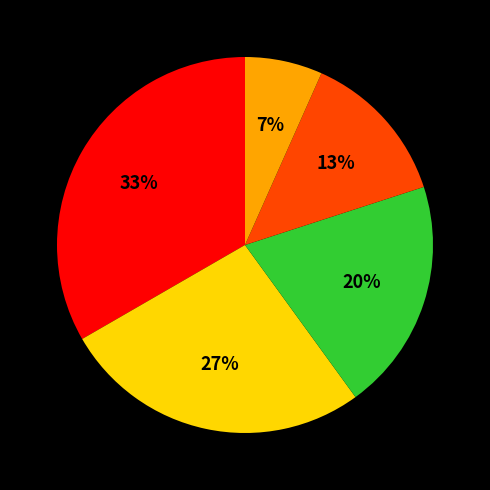

How many slices are in this pie chart?

5